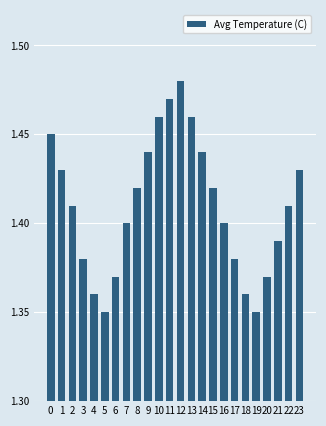

How many bars are there in total?

24